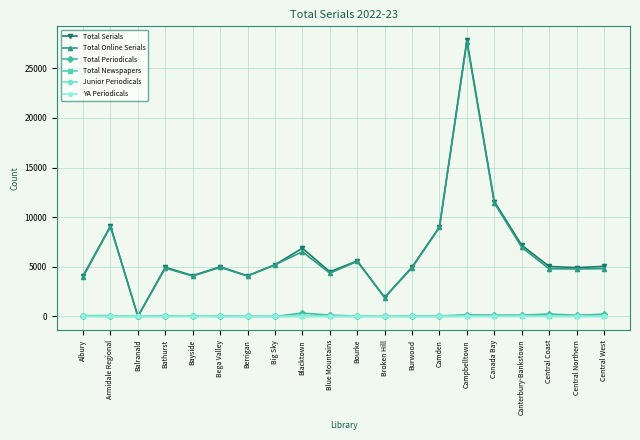

What is the greatest value displayed?

27840